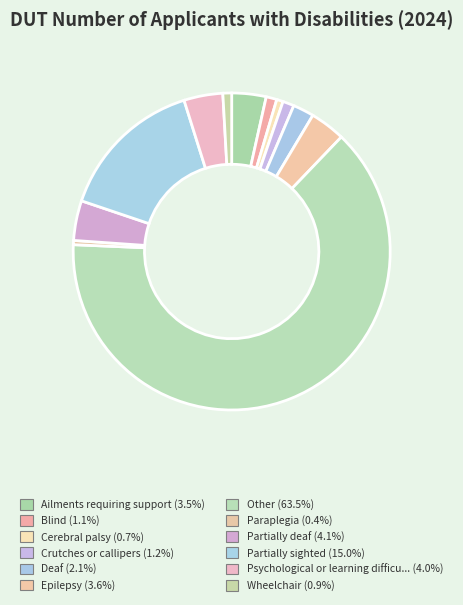

How many slices are in this pie chart?

12